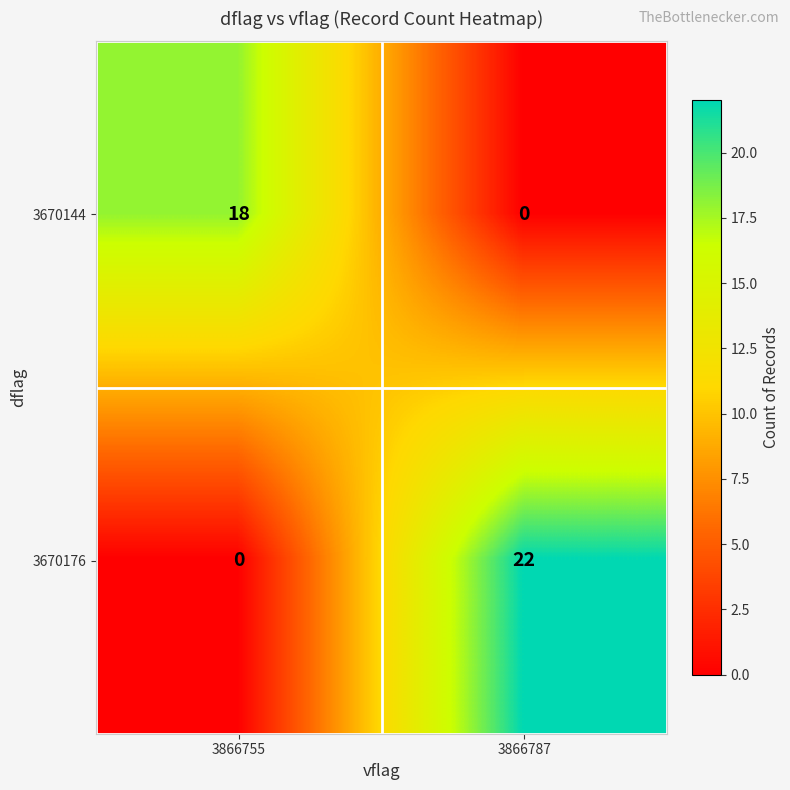

Rank the series by their average value, from highest to lowest.

3670176, 3670144